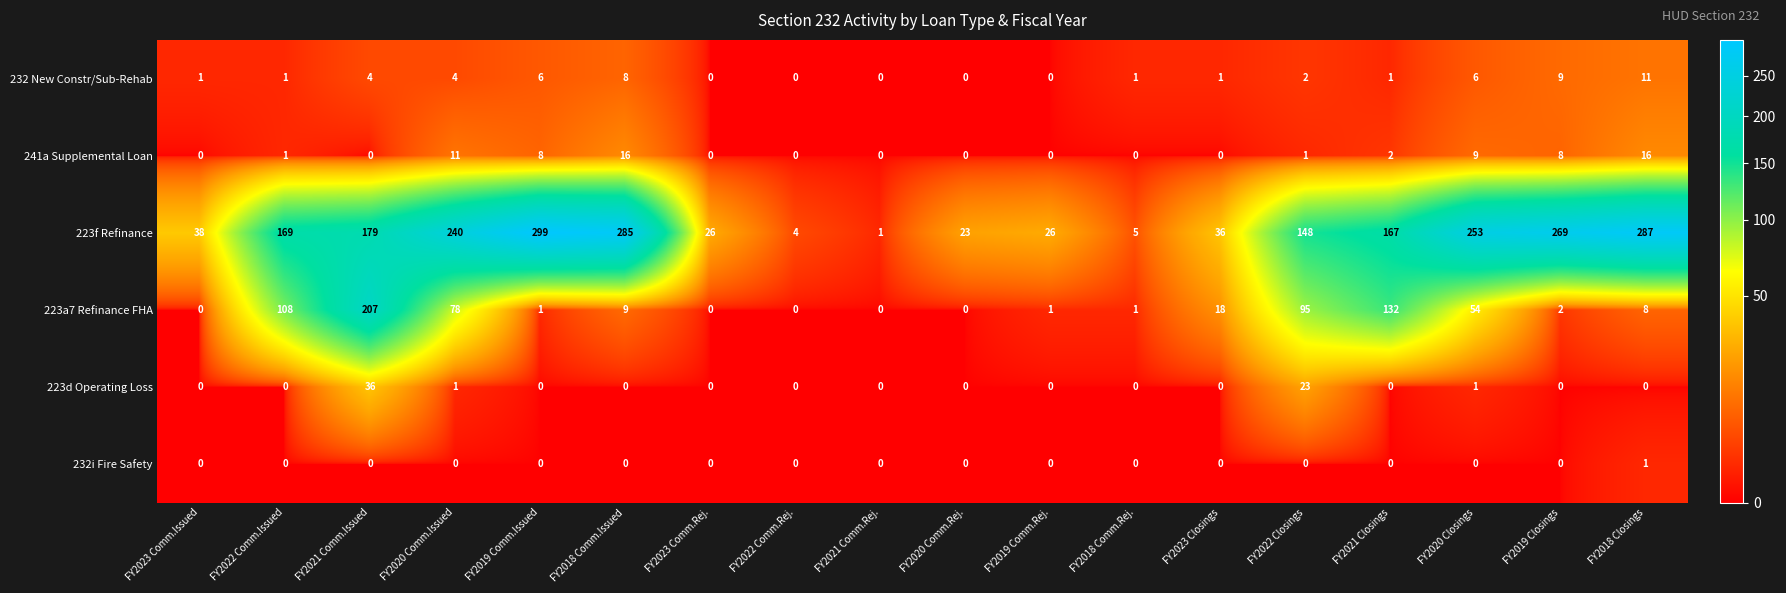

The 241a Supplemental Loan series shows 11 at FY2021 Comm.Rej.. True or false?

False